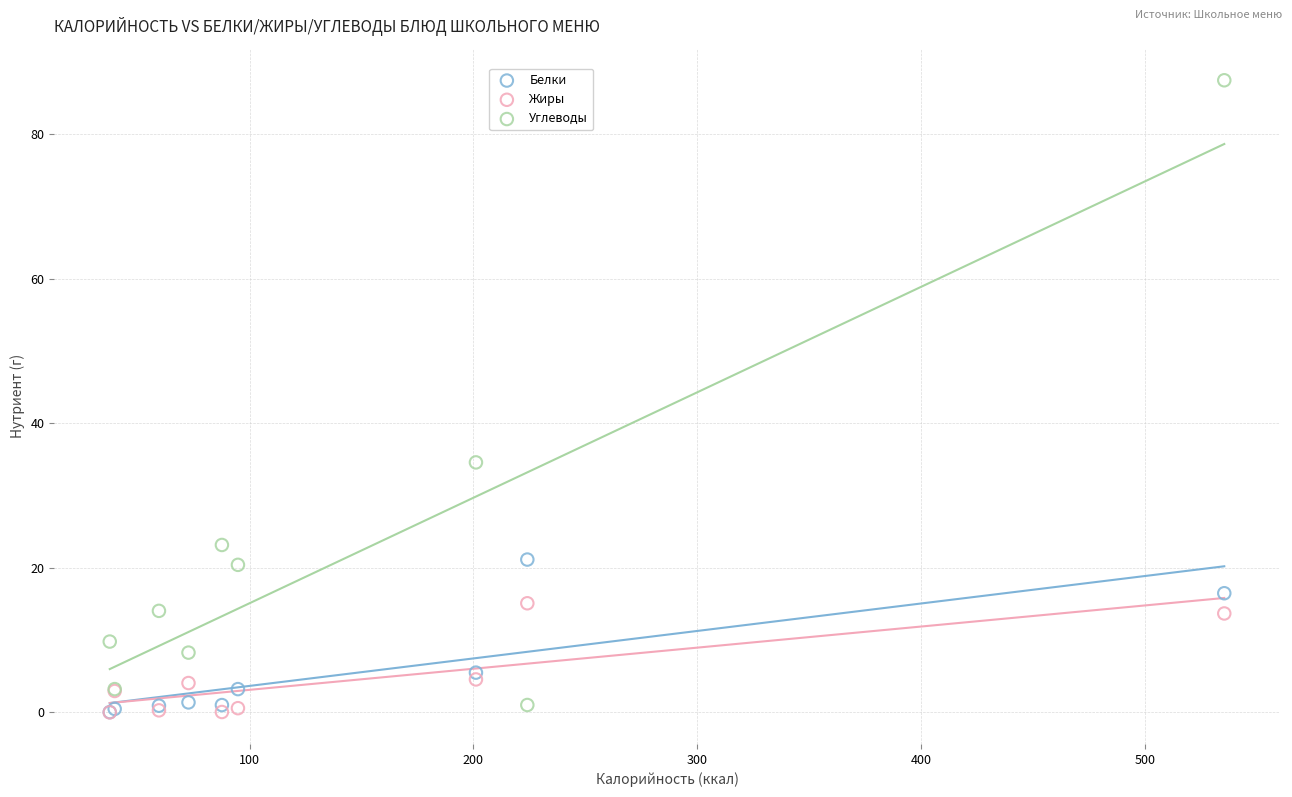

Across all series, what Y value is closest to 43?

34.6